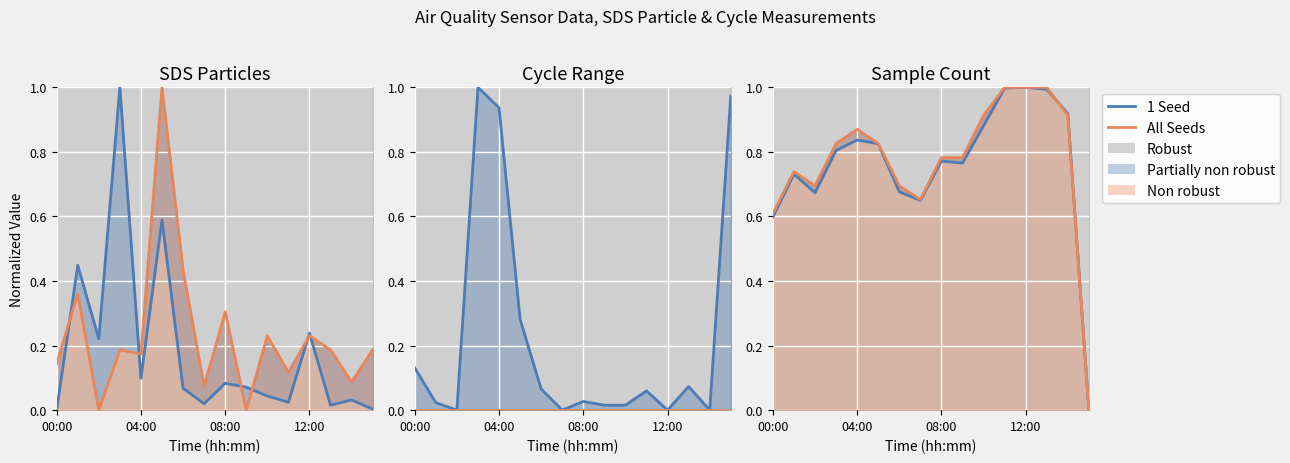

At which category is the sum across all series the highest?

12:00